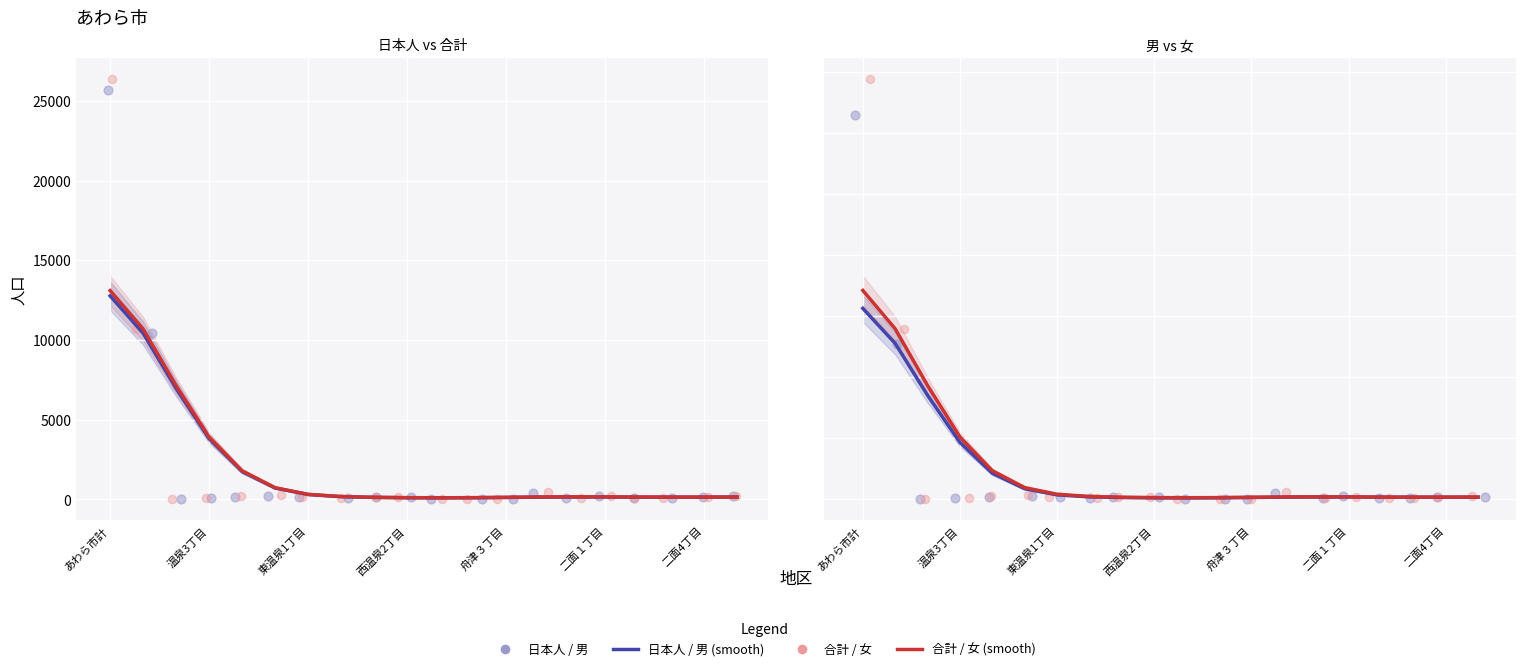

Which series has the widest spread of Y values?

合計